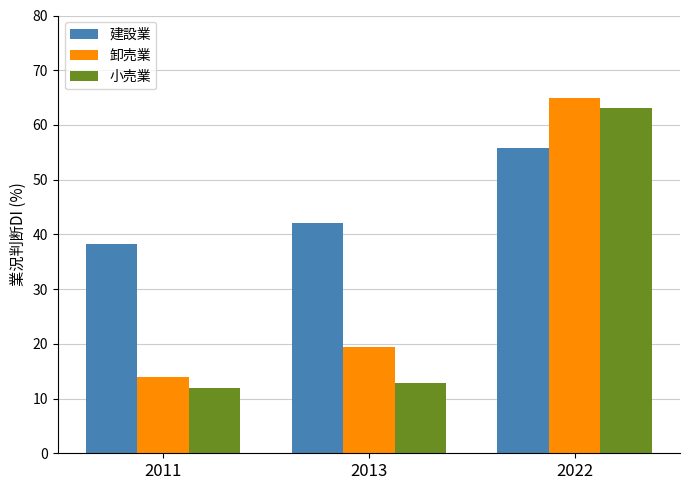

Which series changed the most between 2011 and 2013?

卸売業